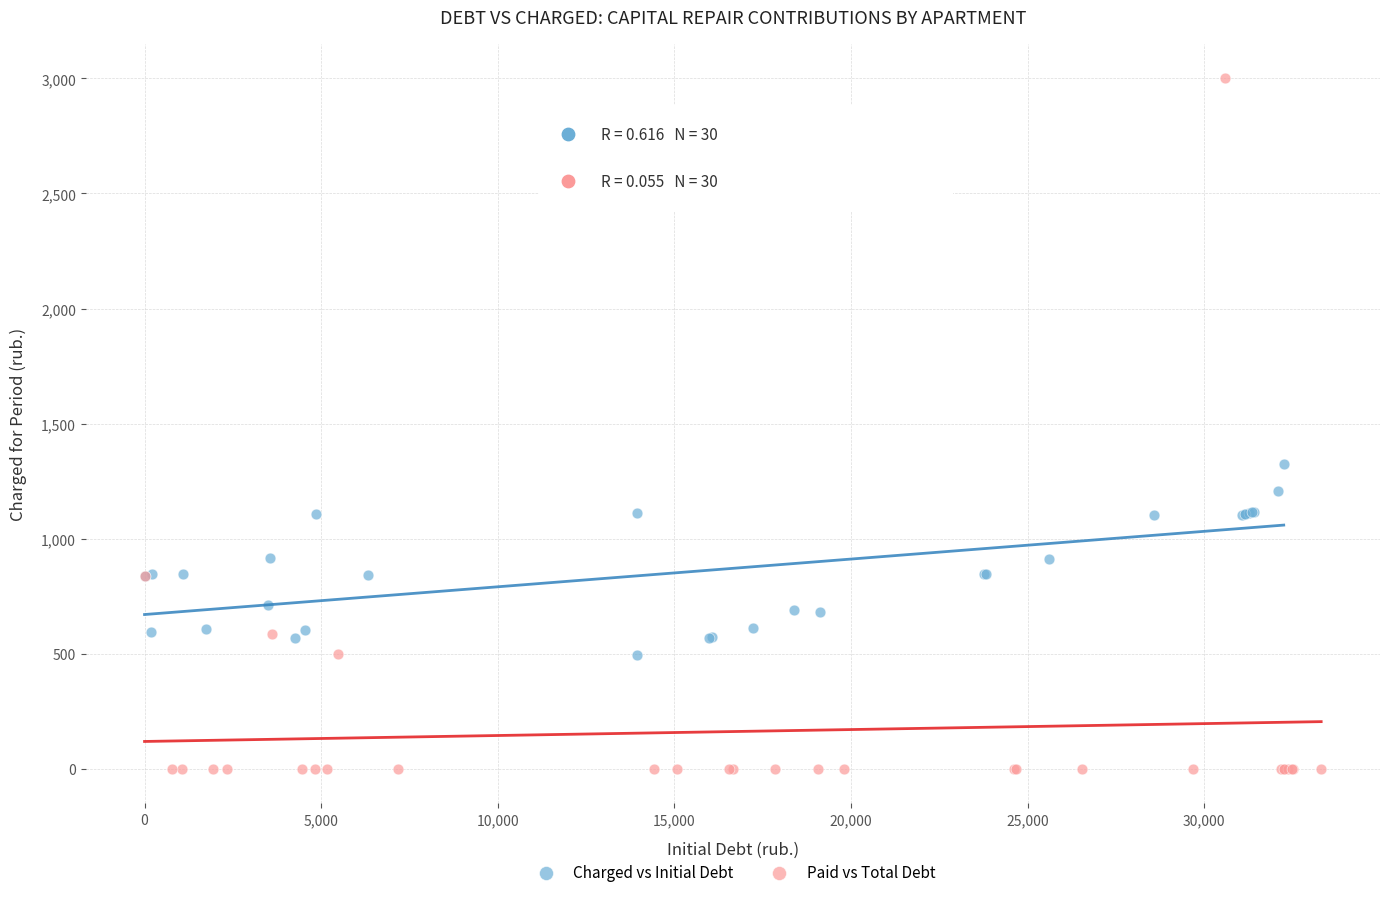

Which series reaches the maximum Y coordinate?

Paid vs Total Debt